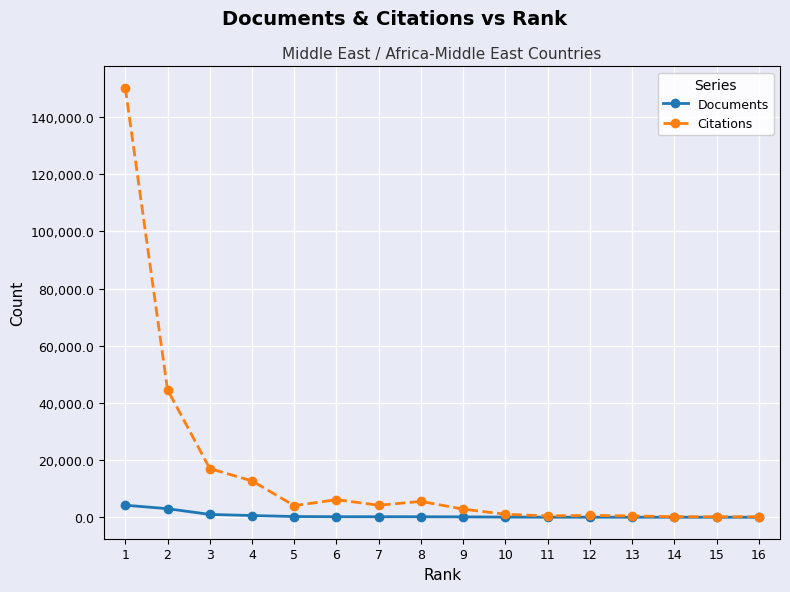

What is the difference between the Documents values at 5 and 3?

736